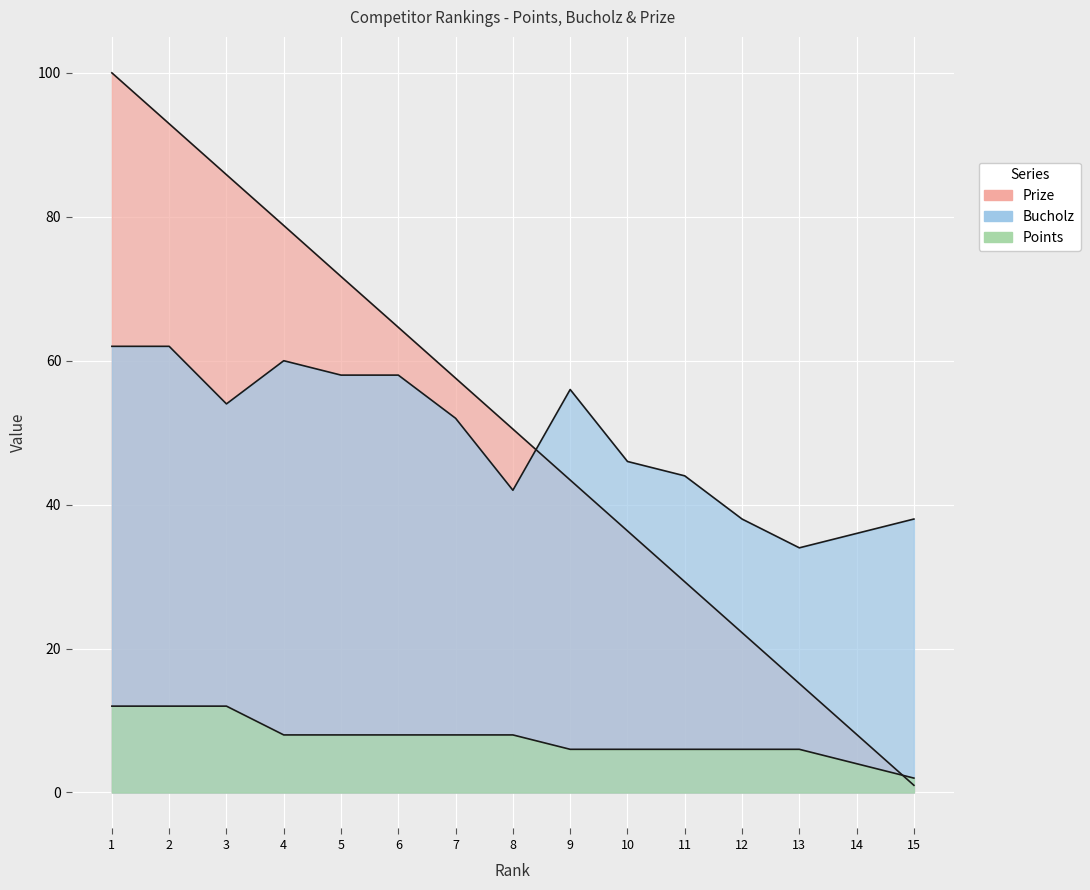

List the series in order of their peak value, highest first.

Prize, Bucholz, Points